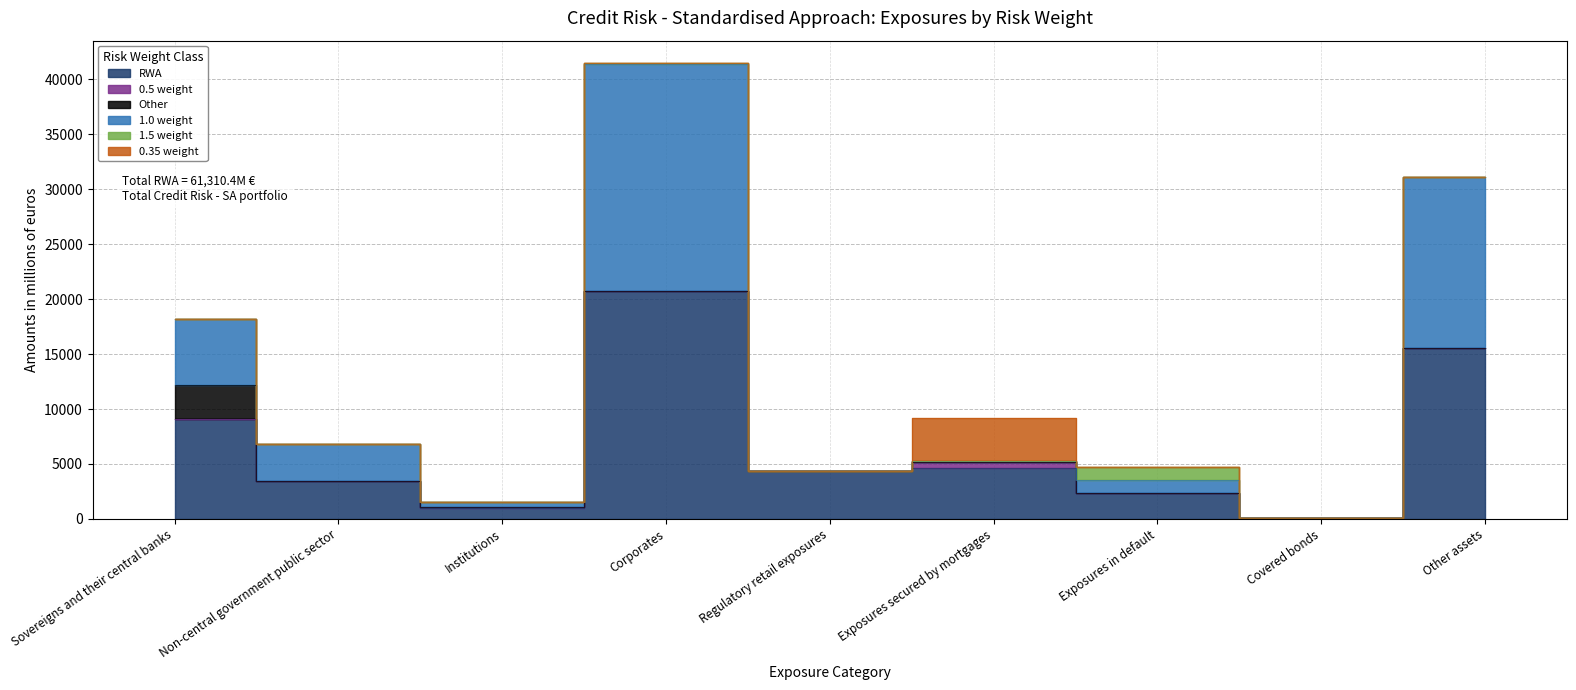

What position from the left is Exposures secured by mortgages?

6